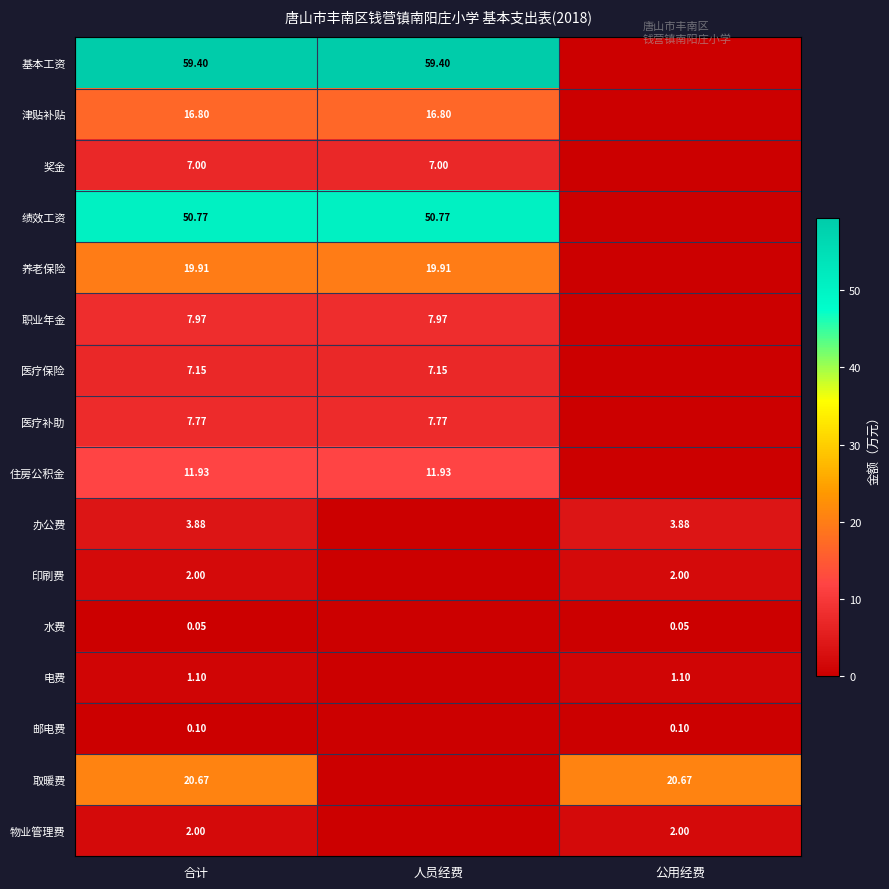

Read the 医疗补助 value at 合计.

7.8